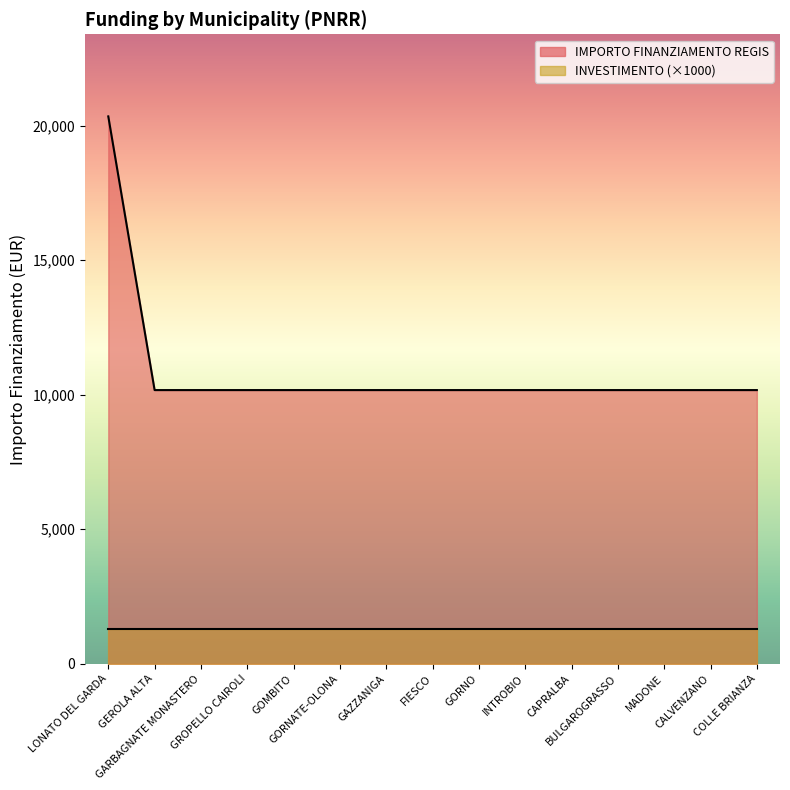

True or false: there are more than 1 points higher than both neighbors.

False